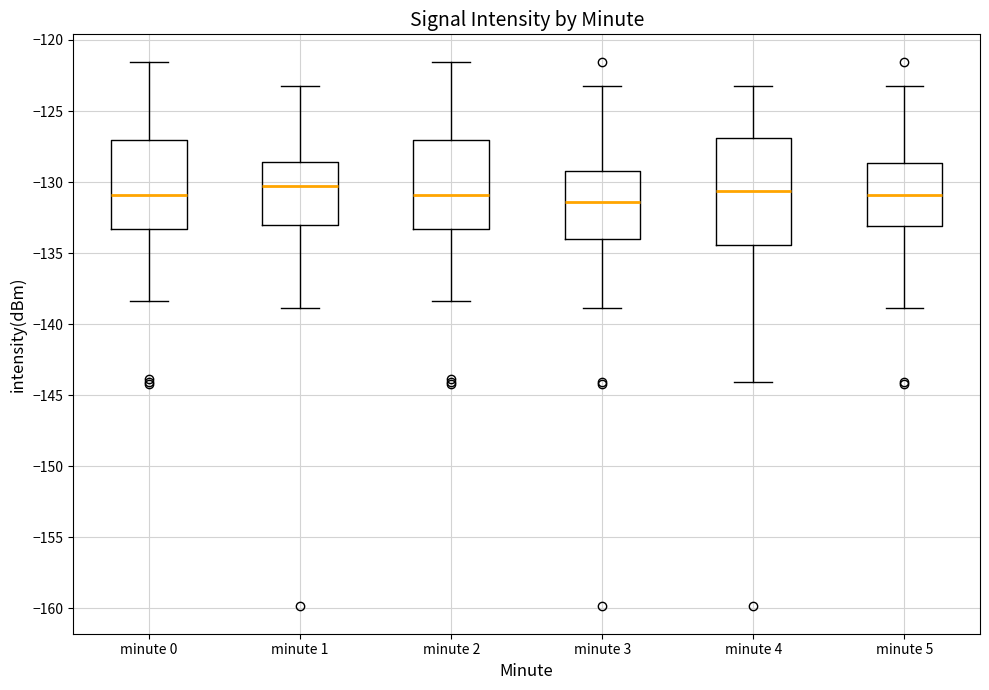

Where is the lower edge of the box for minute 3 on the y-axis? The values are not printed on the chart, so give them approximately, as read against the axis.

-134.0